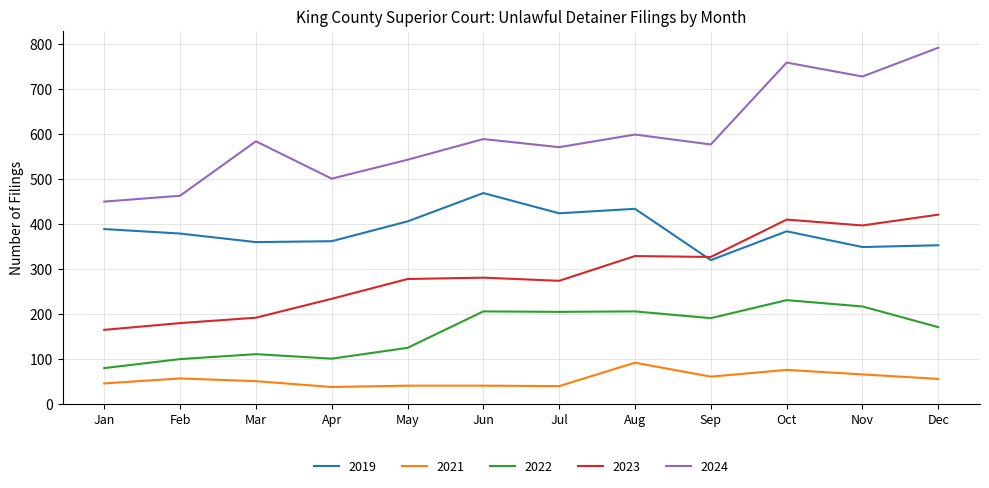

What are all the series names shown in the legend?

2019, 2021, 2022, 2023, 2024